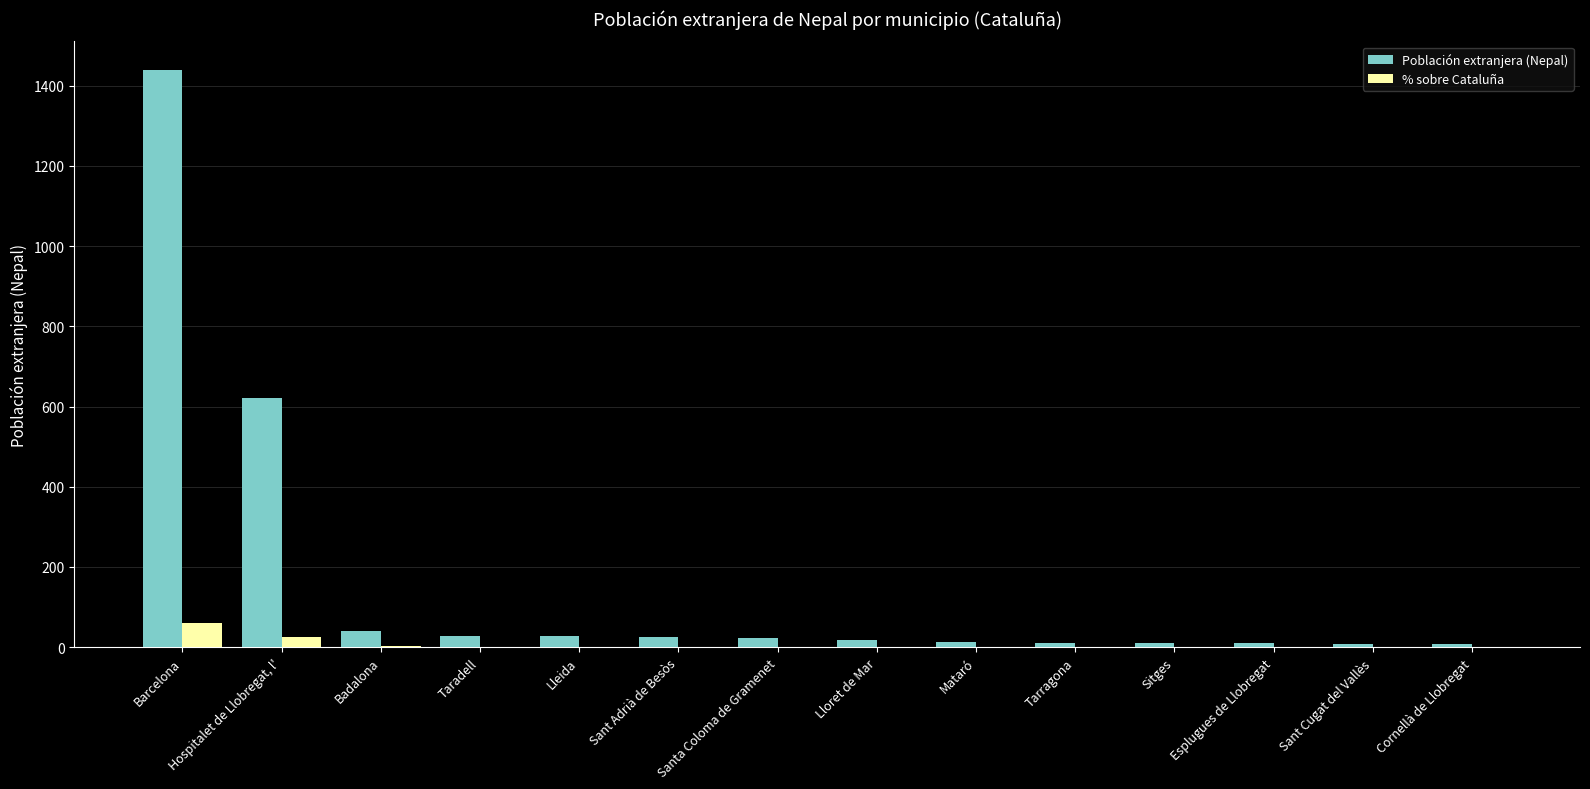

At which label is Población extranjera (Nepal) closest to 723?

Hospitalet de Llobregat, l'